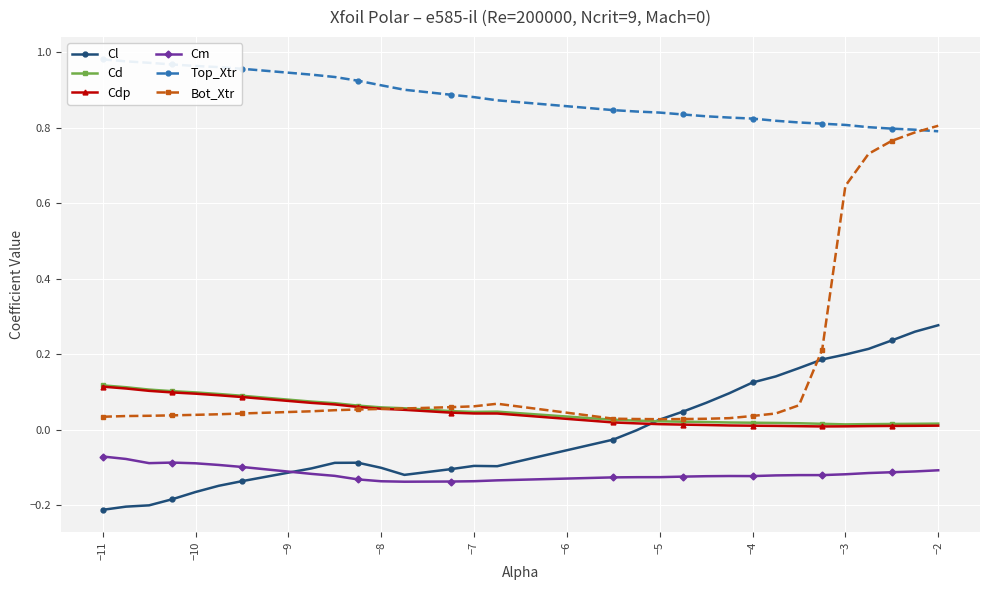

At how many categories does at least one series exceed 0?

30